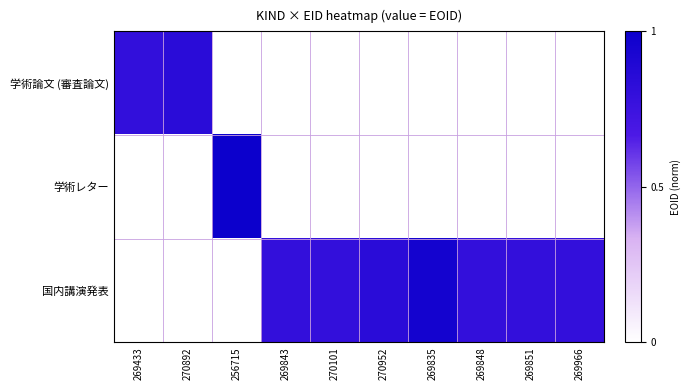

What is the maximum value shown in the chart?

1.0